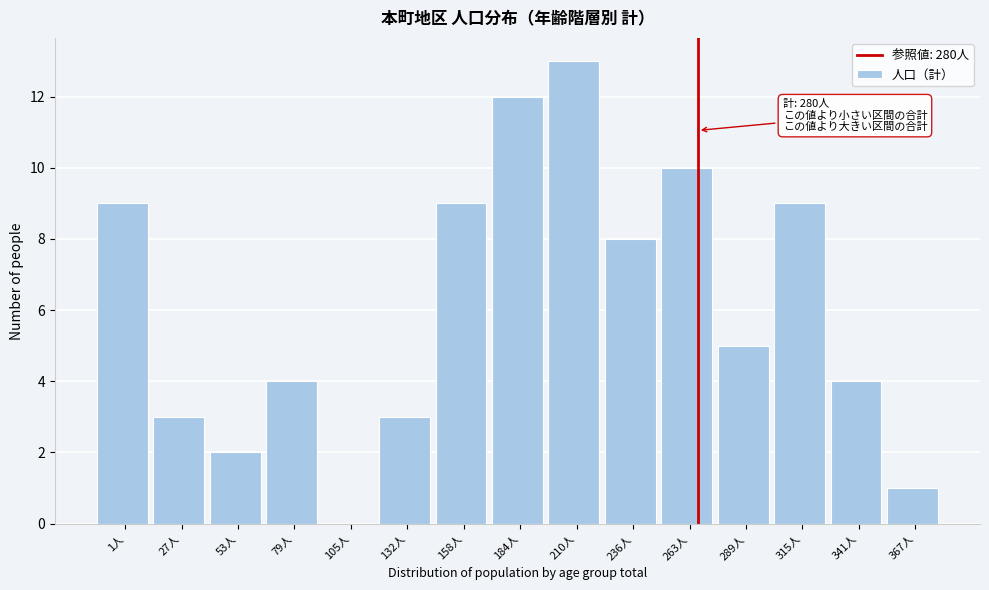

Reading left to right, extract all data points from this chart.

1人=9	27人=3	53人=2	79人=4	105人=0	132人=3	158人=9	184人=12	210人=13	236人=8	263人=10	289人=5	315人=9	341人=4	367人=1